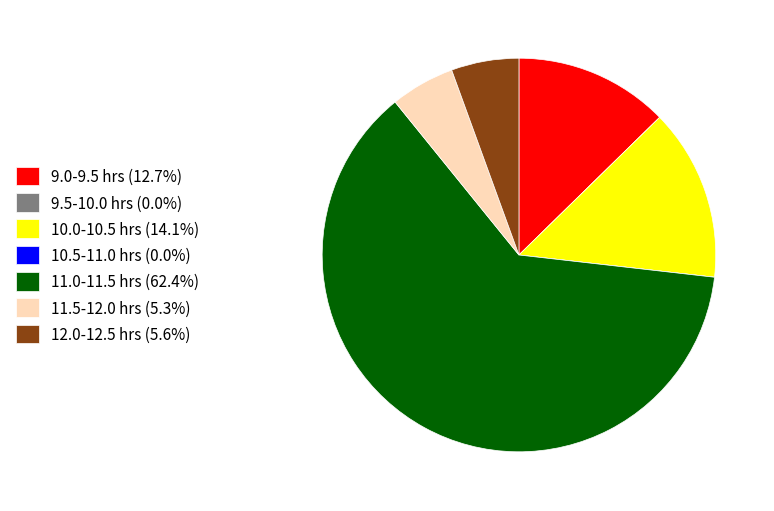

What is the ratio of the value at 10.0-10.5 hrs (14.1%) to the value at 12.0-12.5 hrs (5.6%)?

2.5